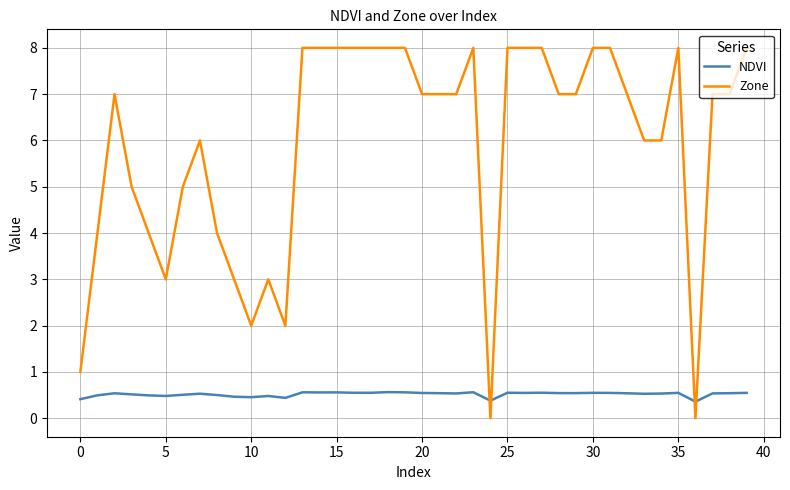

What is the highest value of the NDVI series?

0.6